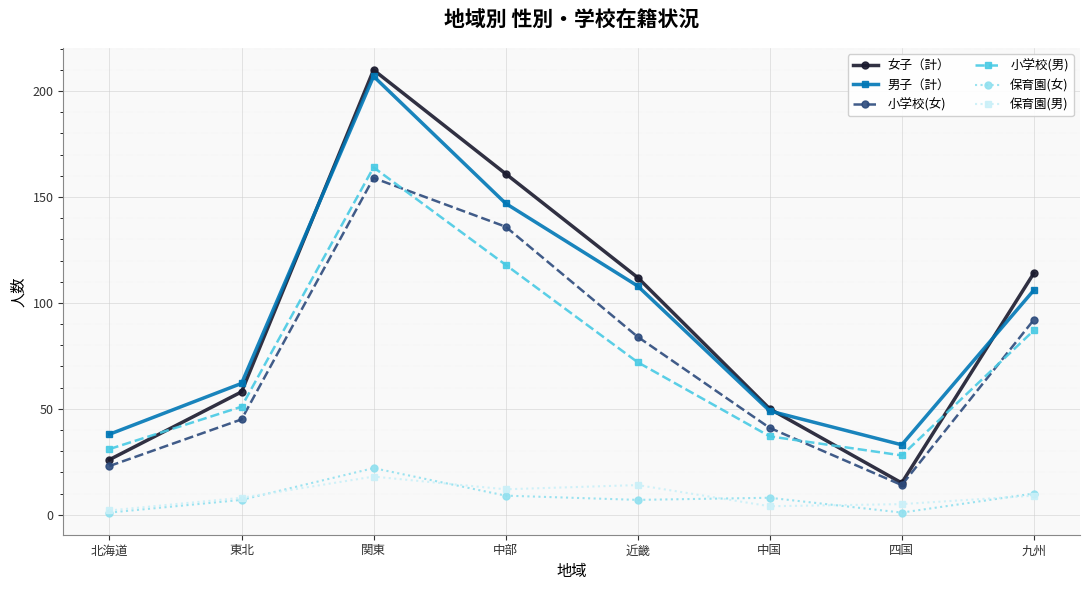

What are all the series names shown in the legend?

女子（計）, 男子（計）, 小学校(女), 小学校(男), 保育園(女), 保育園(男)